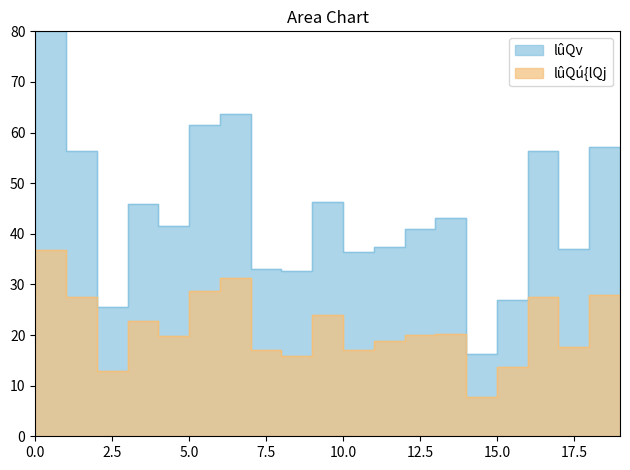

What is the sum of all lûQv values?

898.9